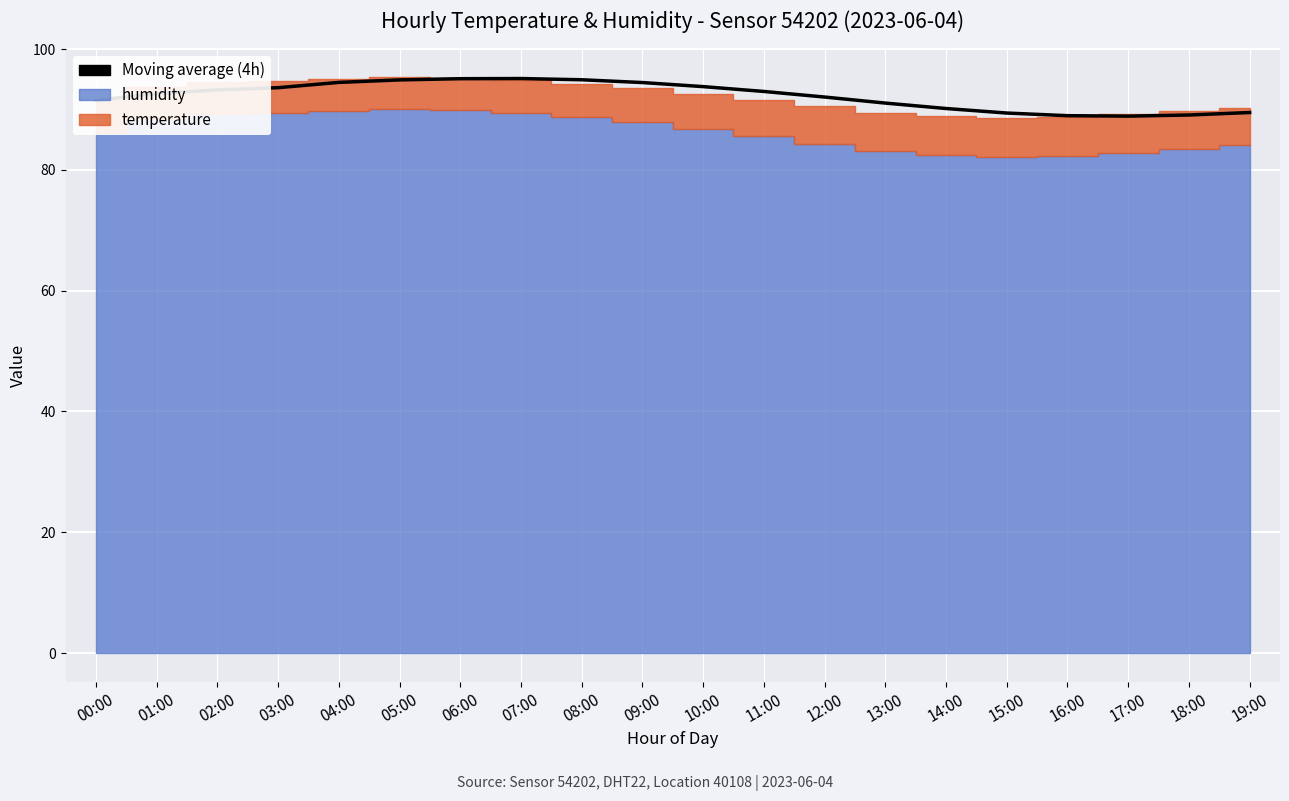

Is it true that the value at 08:00 is 148.6?

False